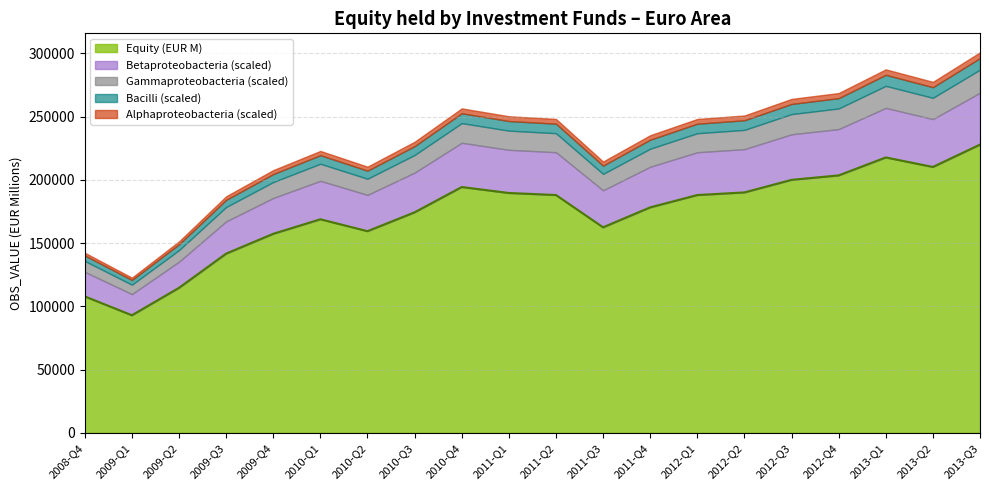

What is the sum of the values at 2010-Q1 and 2013-Q1?

386507.5